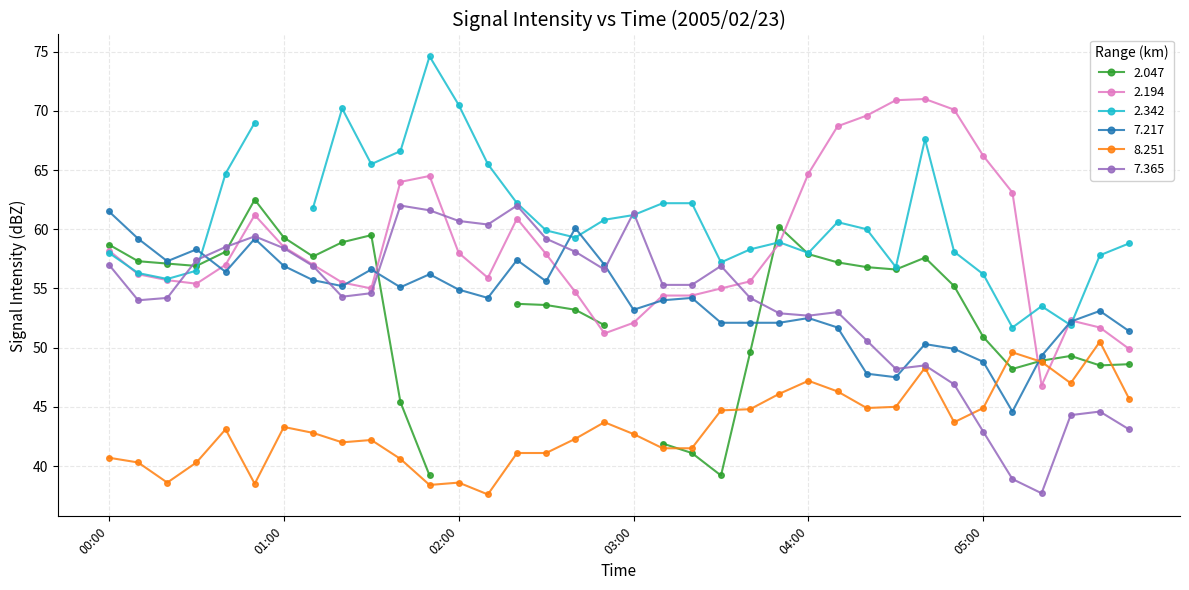

Which series ends up on top after the final intersection of 7.217 and 8.251?

7.217